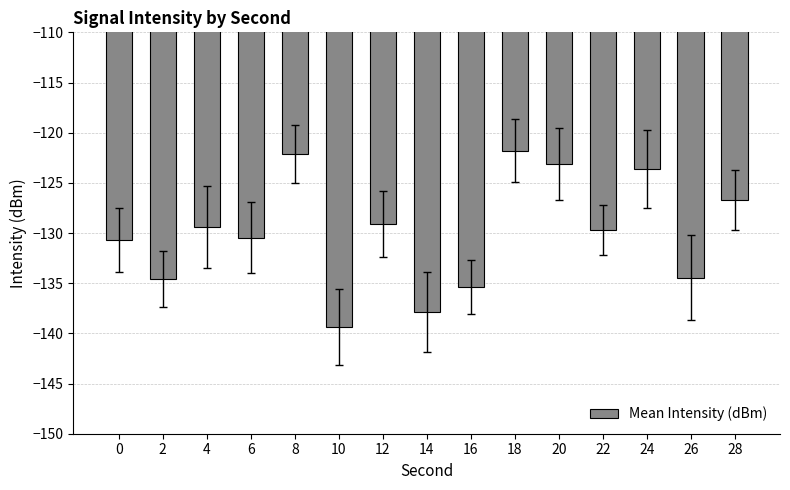

What is the minimum value shown in the chart?

-139.4